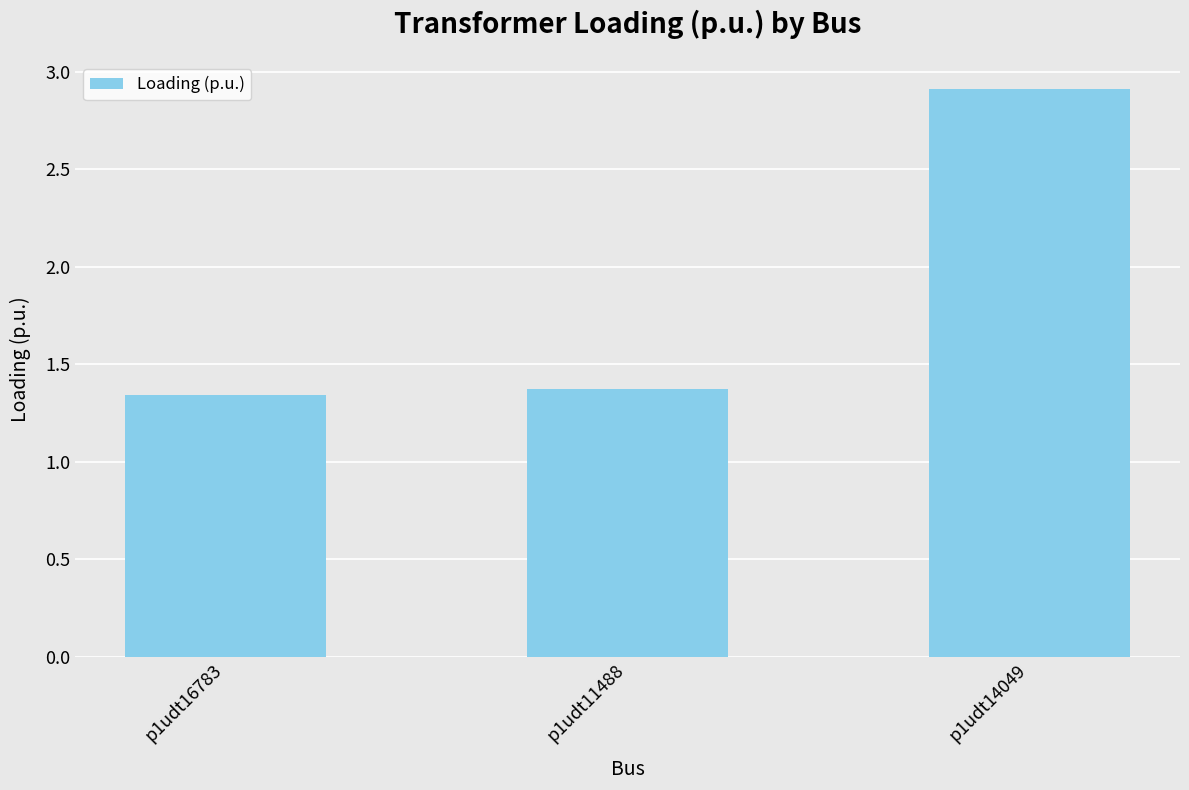

Which has a higher value, p1udt16783 or p1udt11488?

p1udt11488